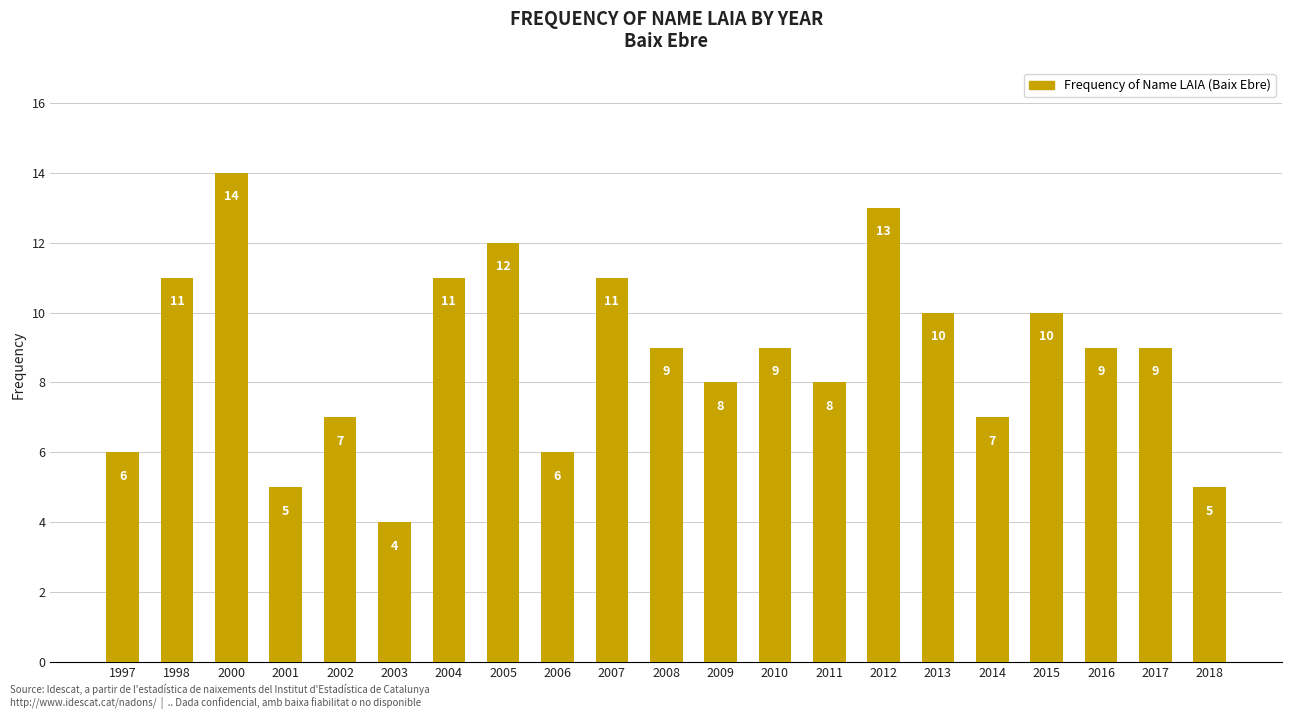

Are the bars grouped side by side (vs. stacked)?

No